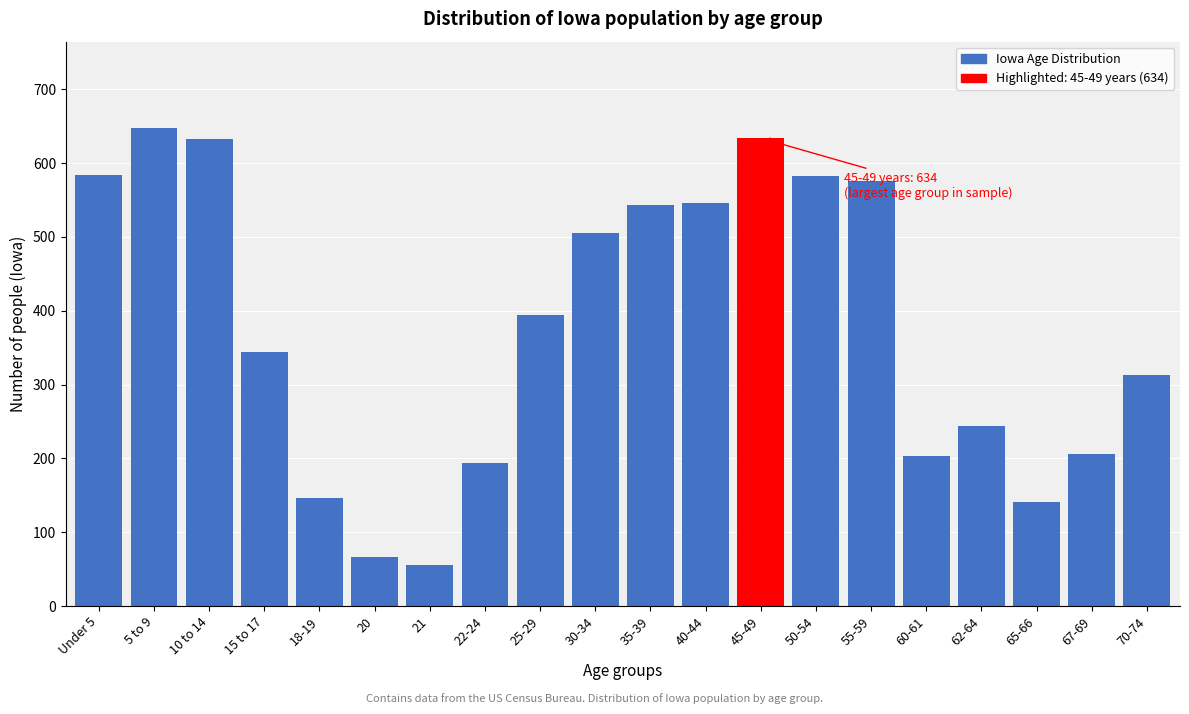

What is the sum of the values at 22-24 and 10 to 14?

827